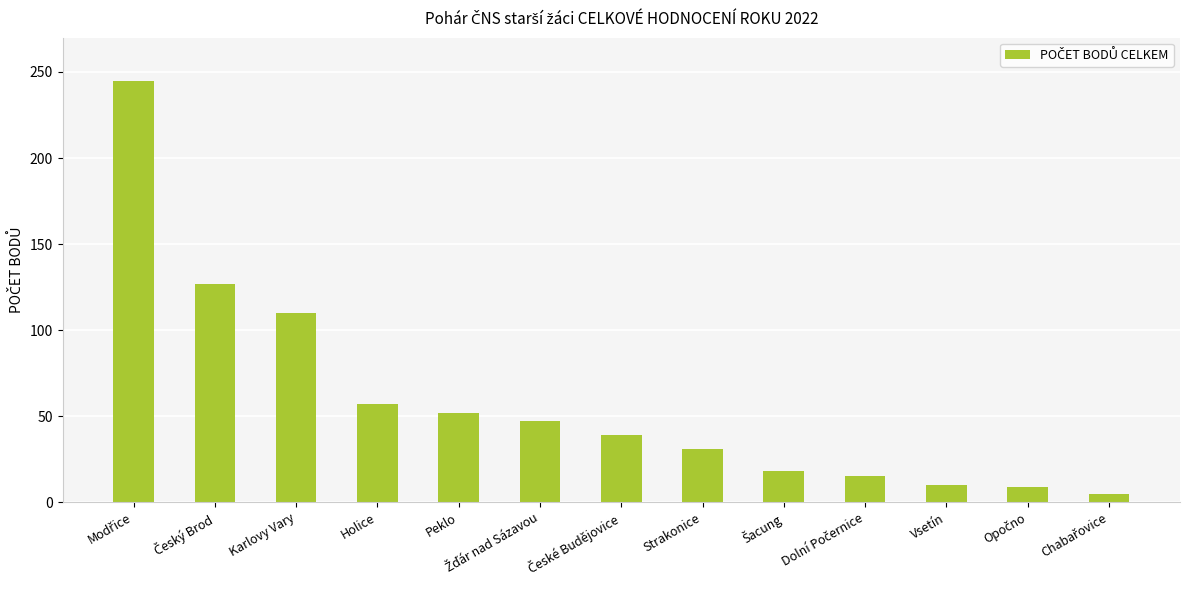

What is the change in value from Strakonice to Vsetín?

-21